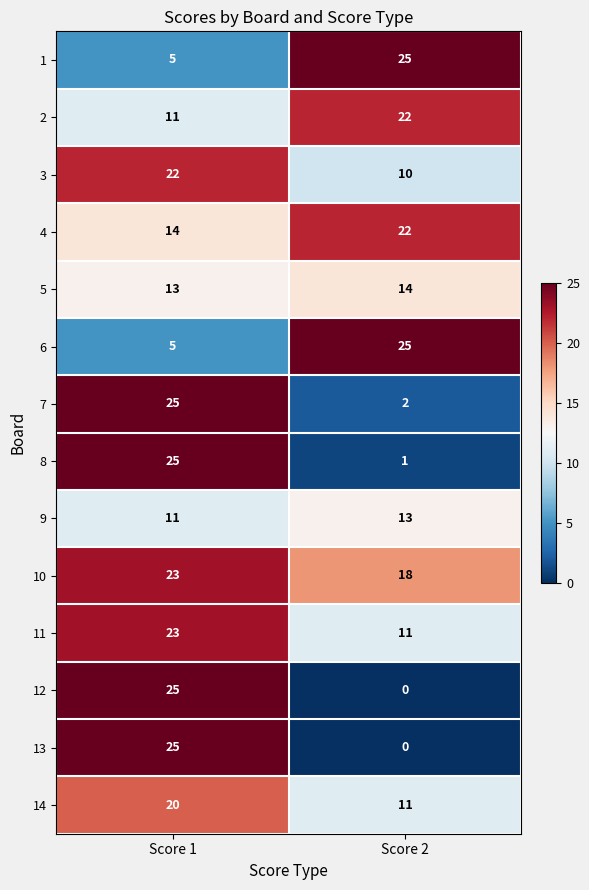

The 10 series shows 18 at Score 2. True or false?

True